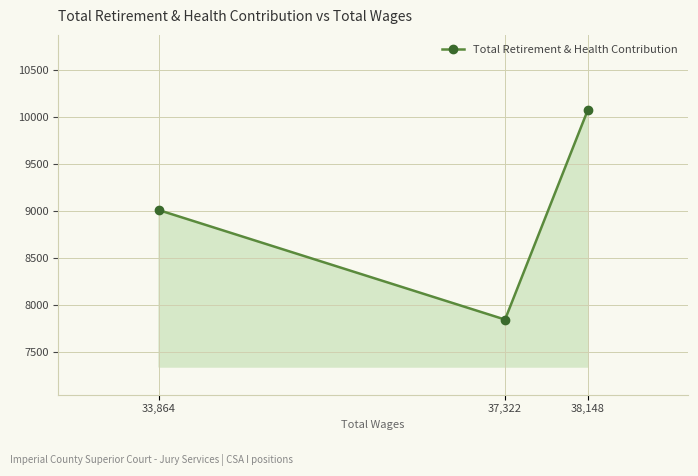

Reading right to left, what are all the values shown in this chart?

38,148=10077	37,322=7845	33,864=9012